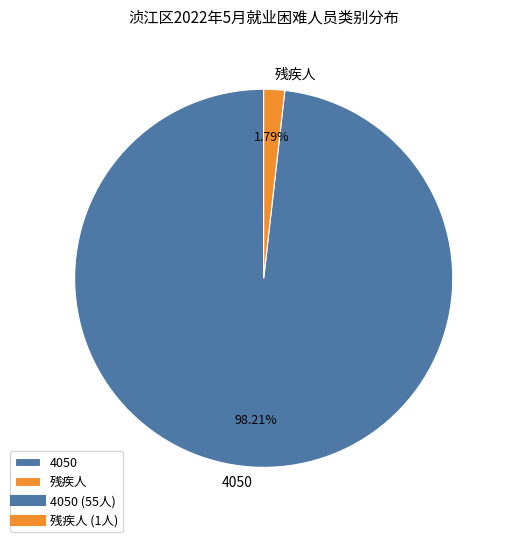

To the nearest percent, what is the difference between the largest and smallest slice percentages?

96%